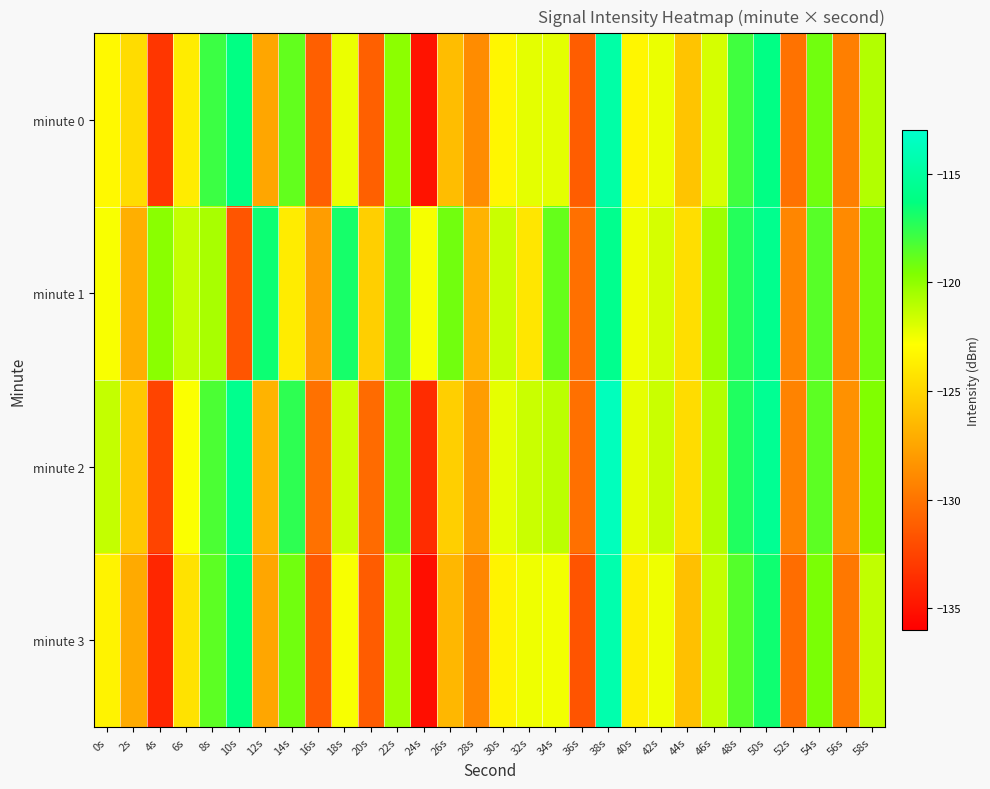

What is the smallest value displayed?

-135.2